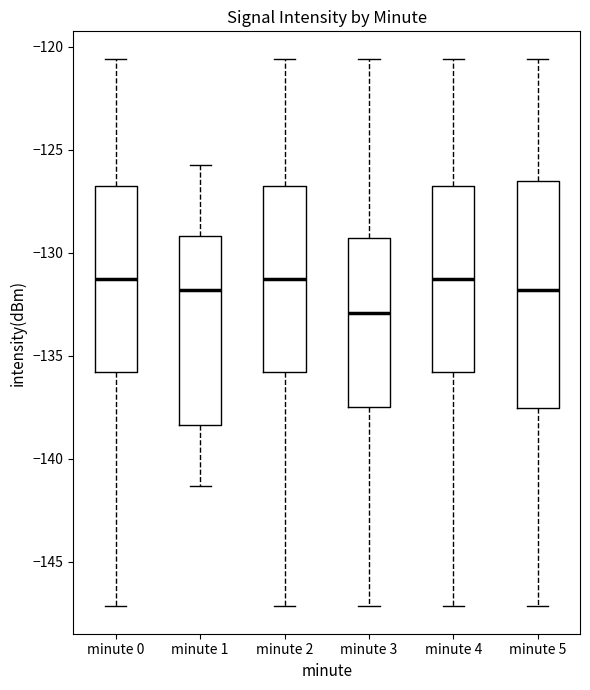

Reading left to right, read every box against the y-axis: the position of its median line, the range the box covers, and the ends of its whiskers. The values are not printed on the chart, so give them approximately, as read against the axis.

minute 0: median -131.5, box -136.0 to -127.0, whiskers -147.0 to -120.5
minute 1: median -132.0, box -138.5 to -129.0, whiskers -141.5 to -125.5
minute 2: median -131.5, box -136.0 to -127.0, whiskers -147.0 to -120.5
minute 3: median -133.0, box -137.5 to -129.5, whiskers -147.0 to -120.5
minute 4: median -131.5, box -136.0 to -127.0, whiskers -147.0 to -120.5
minute 5: median -132.0, box -137.5 to -126.5, whiskers -147.0 to -120.5